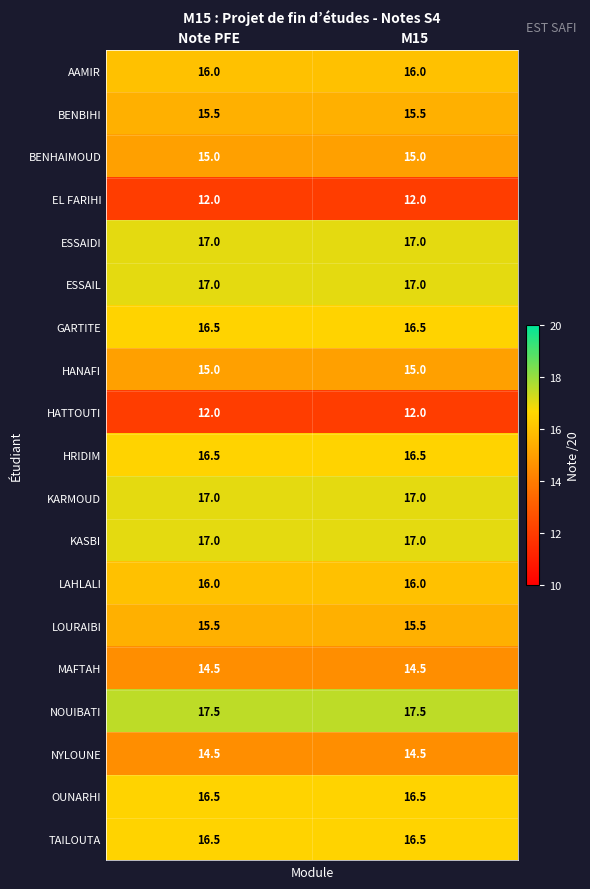

What is the lowest value of the OUNARHI series?

16.5